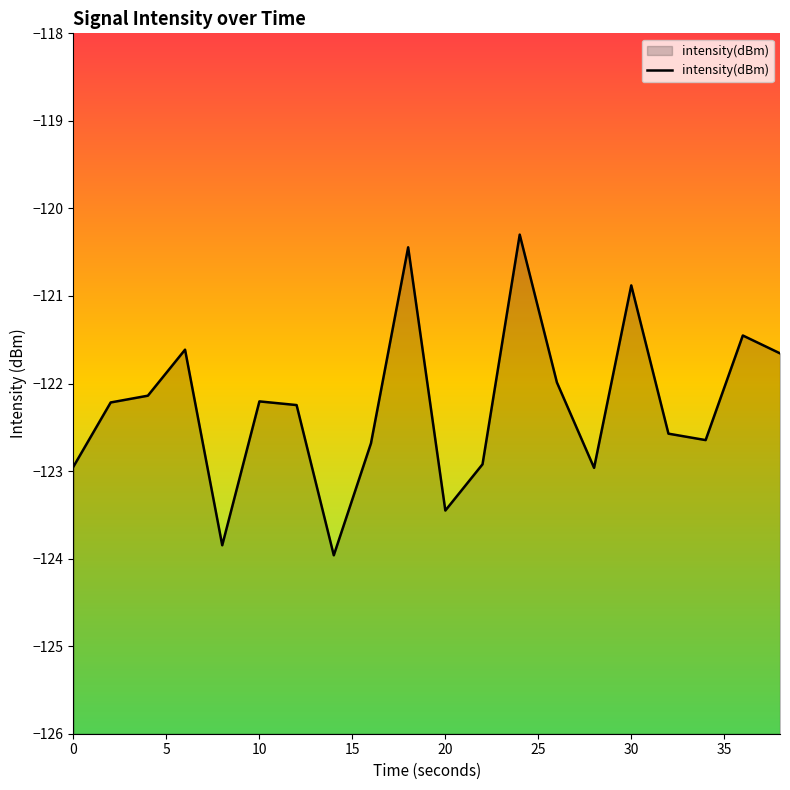

What is the smallest value displayed?

-124.0